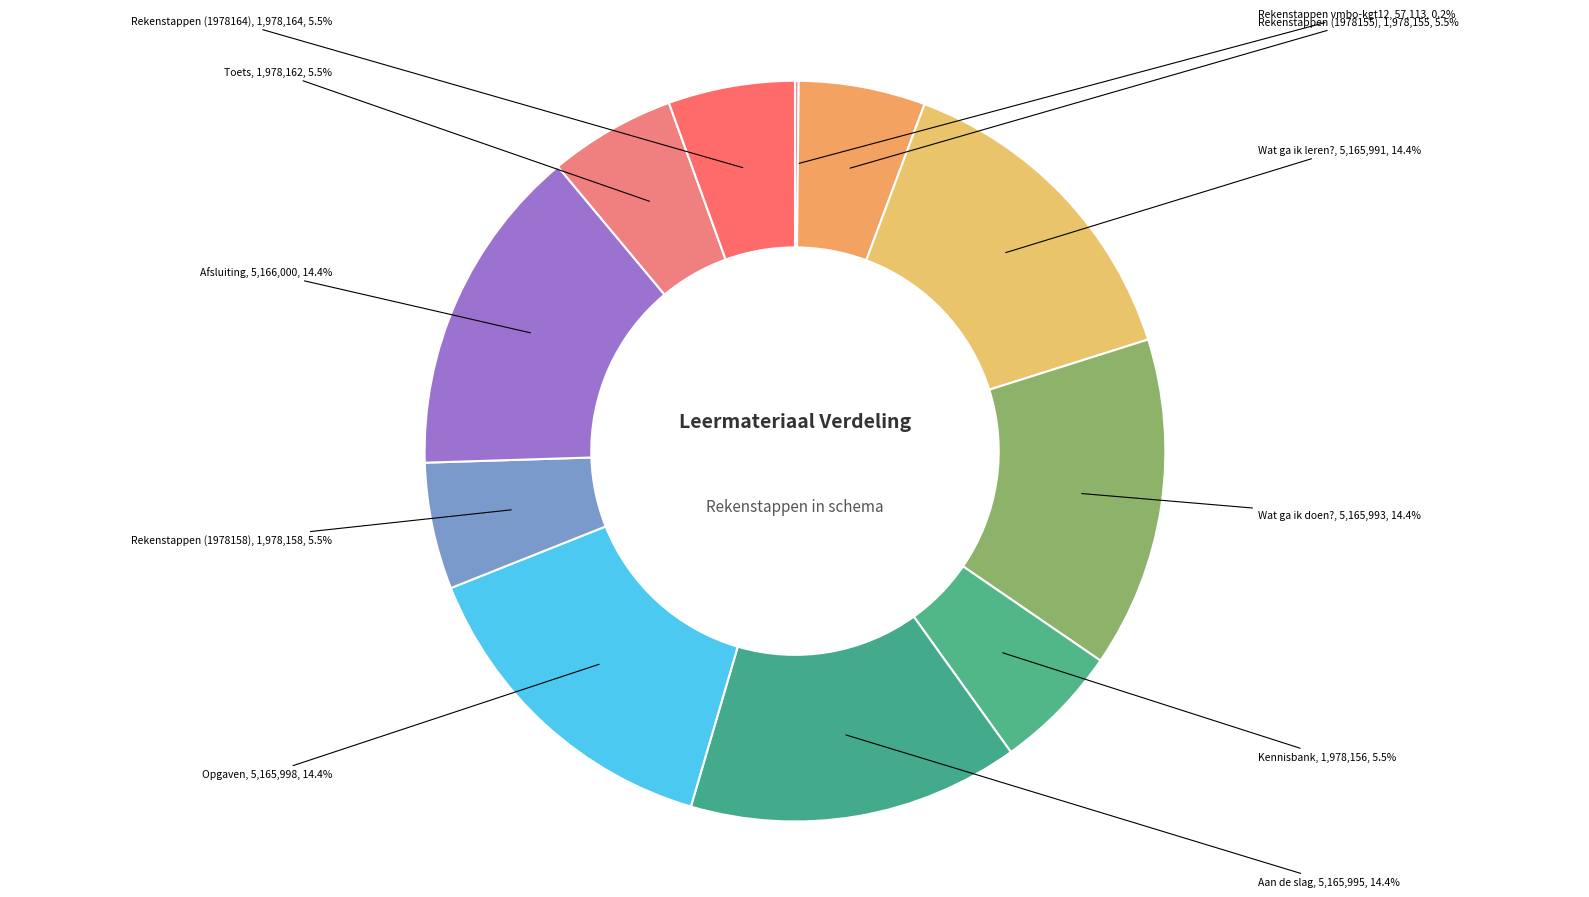

Which slice is the largest?

Afsluiting